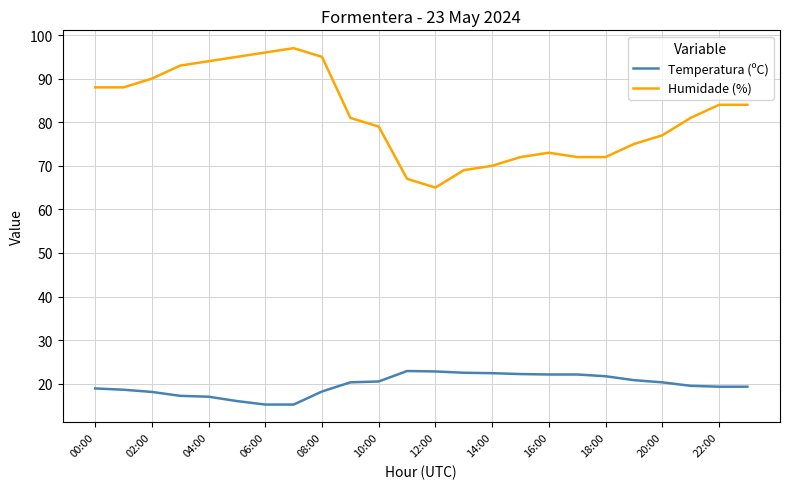

What are all the series names shown in the legend?

Temperatura (ºC), Humidade (%)